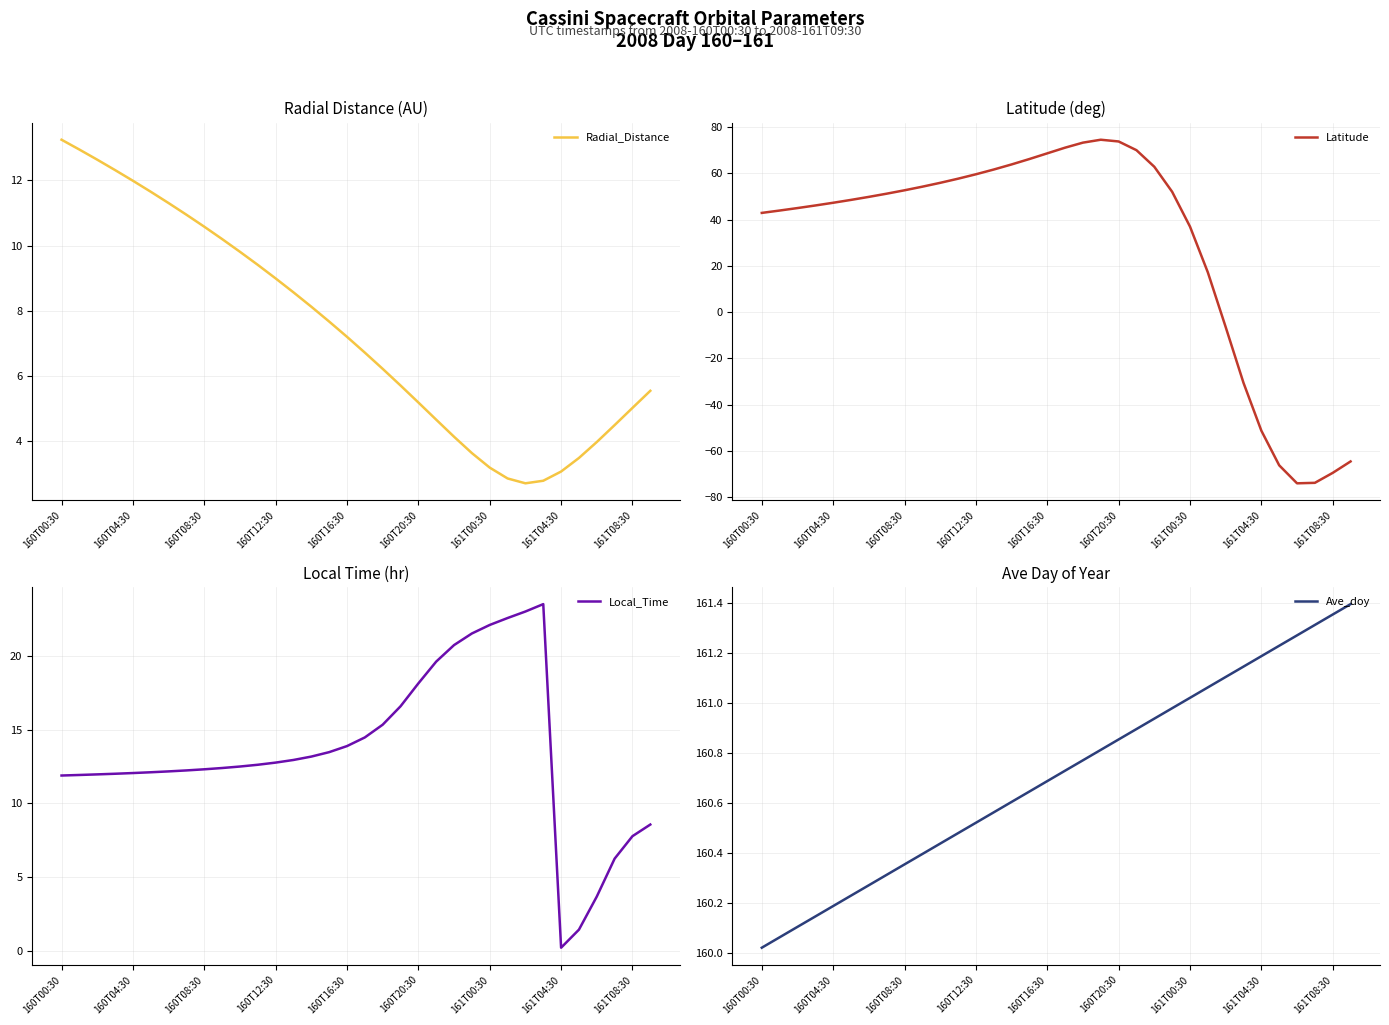

The value of Radial_Distance at 161T08:30 is 5.0. True or false?

True